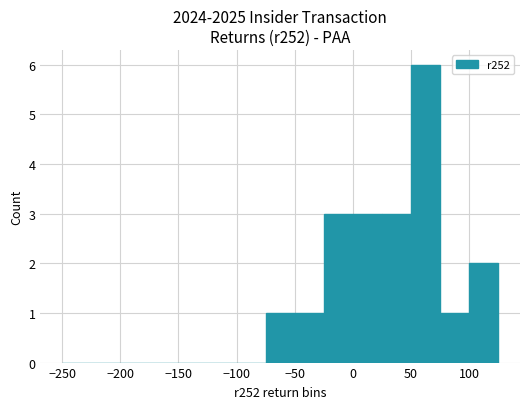

What is the greatest value displayed?

6